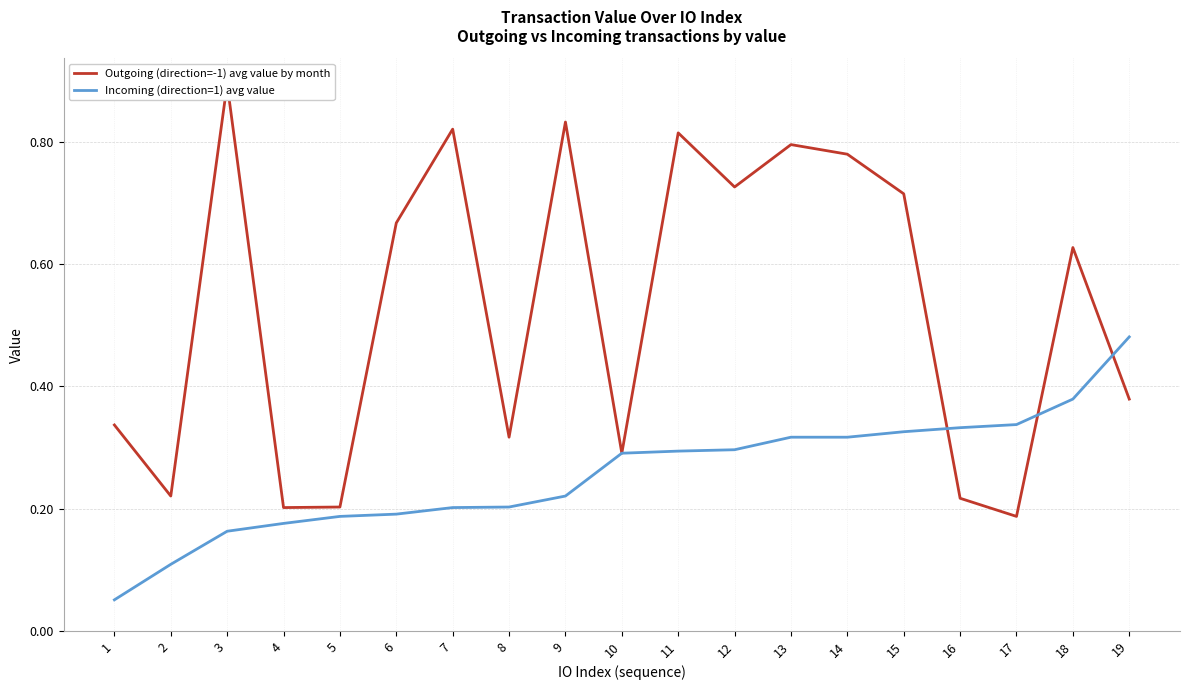

True or false: Outgoing (direction=-1) avg value by month has more than 0 points higher than both neighbors.

True